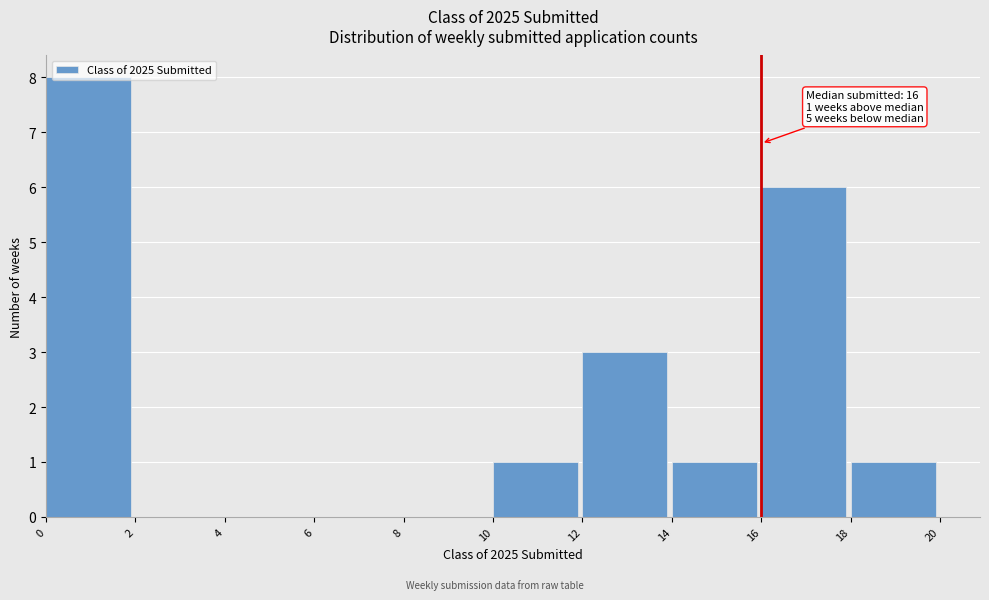

Over which range of the x-axis is the bar tallest?

0 to 2